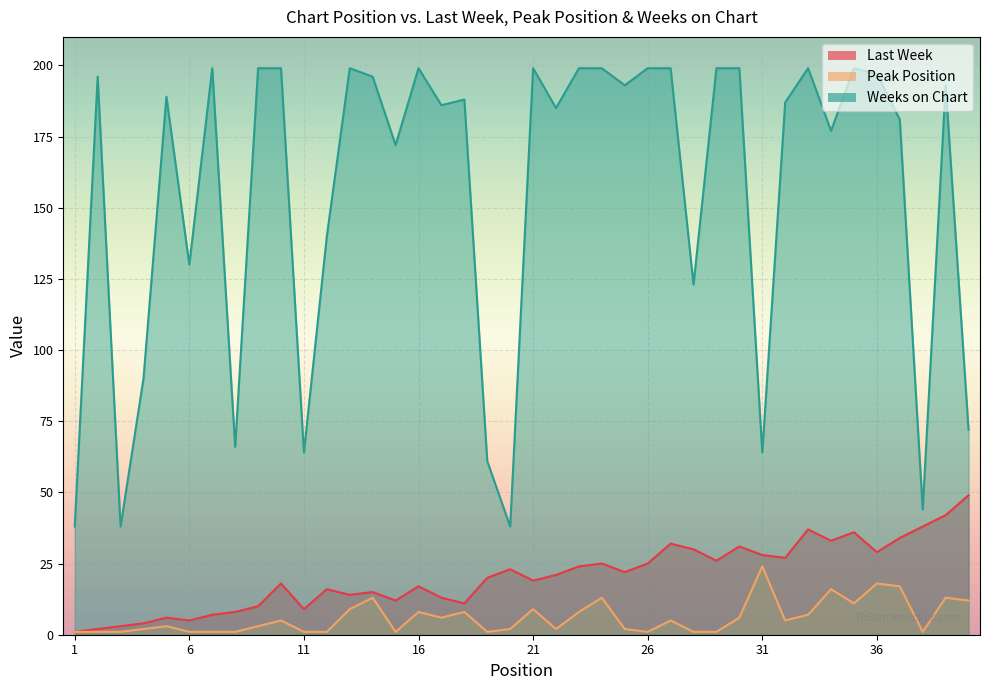

Reading right to left, extract all data points from this chart.

Last Week: 49	42	38	34	29	36	33	37	27	28	31	26	30	32	25	22	25	24	21	19	23	20	11	13	17	12	15	14	16	9	18	10	8	7	5	6	4	3	2	1
Peak Position: 12	13	1	17	18	11	16	7	5	24	6	1	1	5	1	2	13	8	2	9	2	1	8	6	8	1	13	9	1	1	5	3	1	1	1	3	2	1	1	1
Weeks on Chart: 72	193	44	181	197	199	177	199	187	64	199	199	123	199	199	193	199	199	185	199	38	61	188	186	199	172	196	199	140	64	199	199	66	199	130	189	90	38	196	38